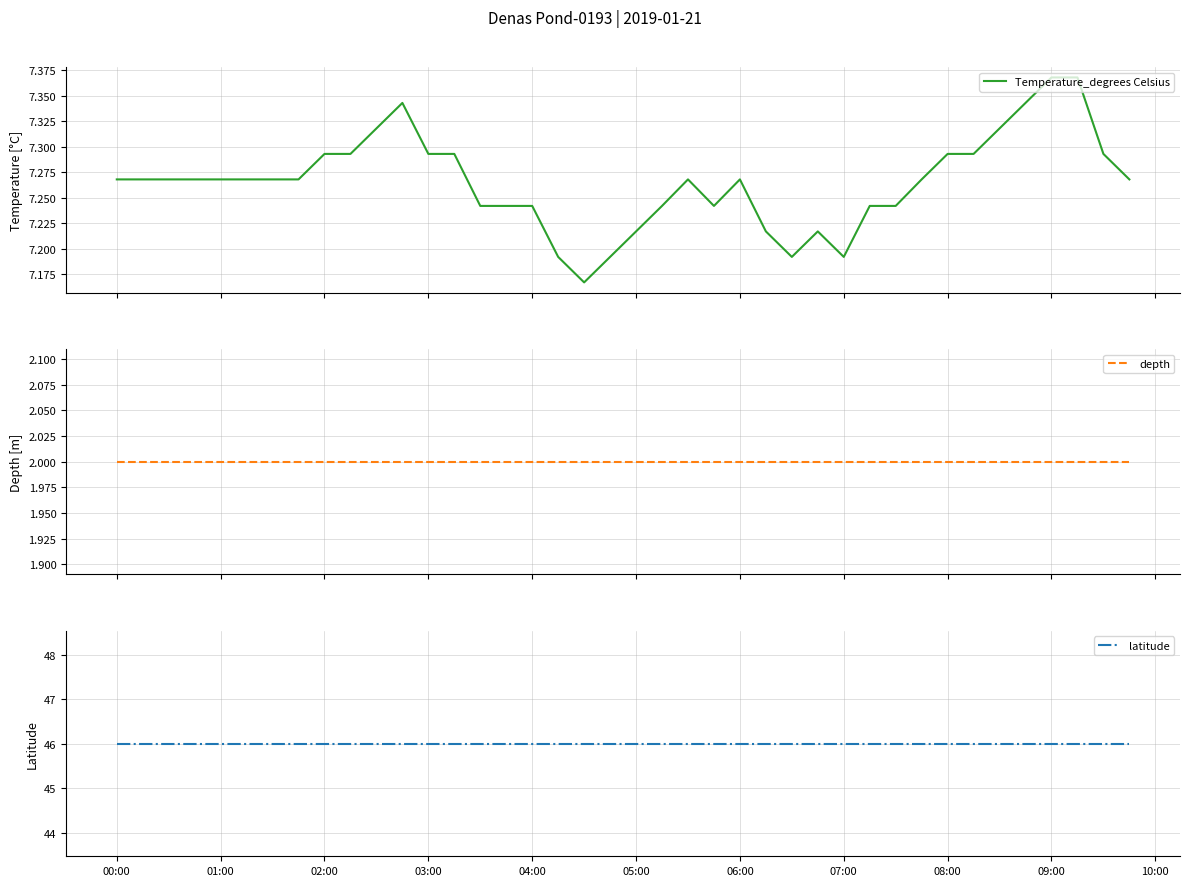

Which category has the lowest value across all series?

00:00